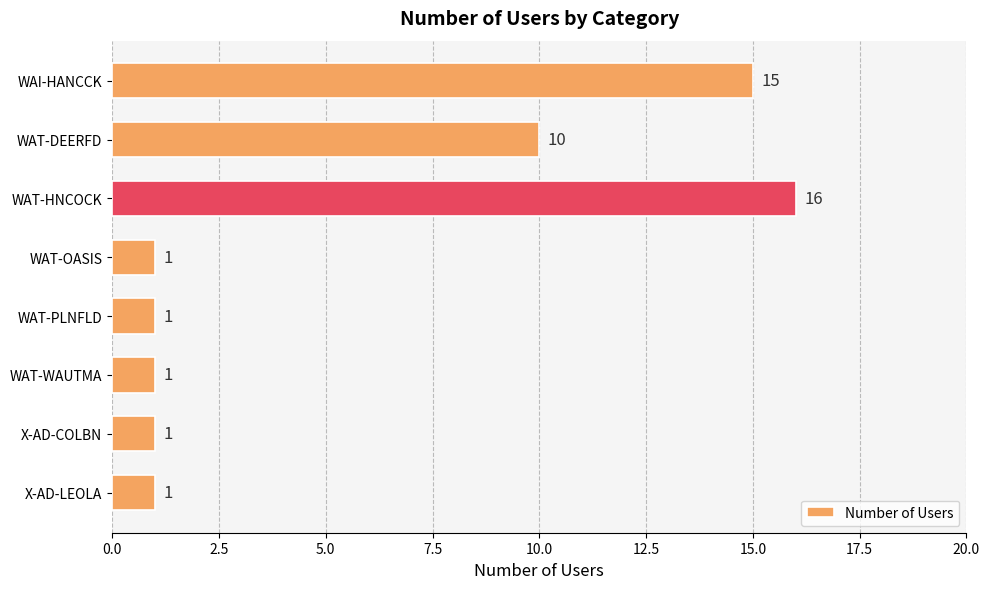

Which category has the highest value across all series?

WAT-HNCOCK